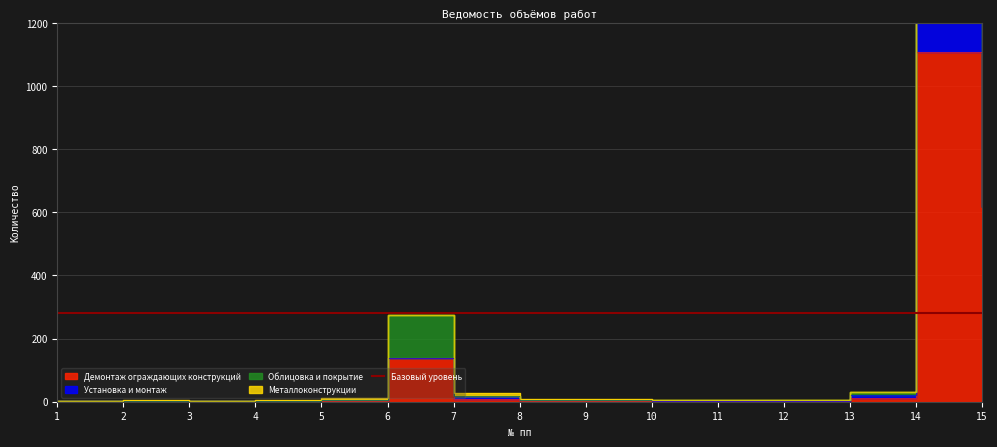

Between 2 and 10, which is larger?

10